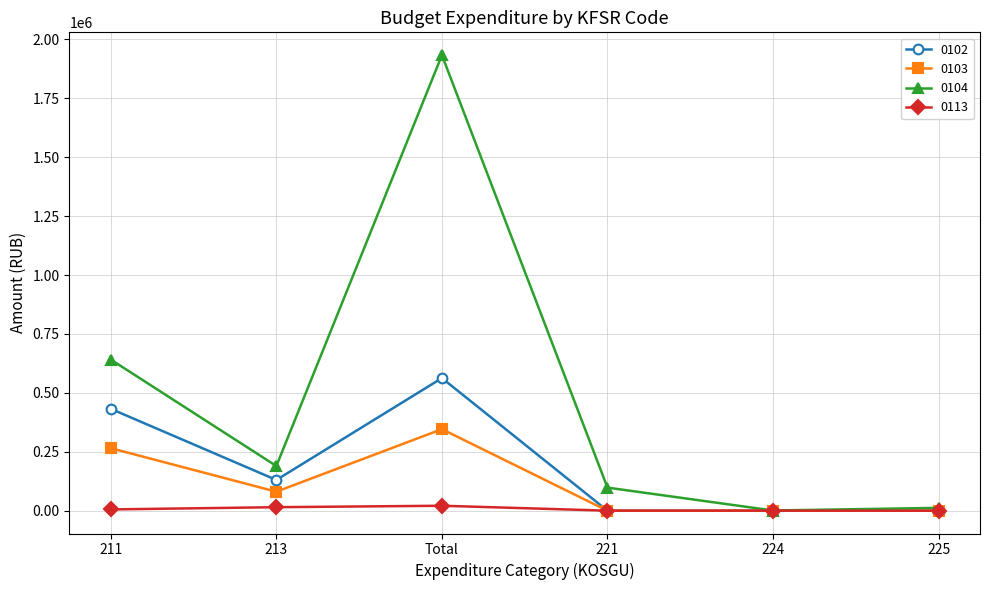

At how many categories does at least one series exceed 356220?

2